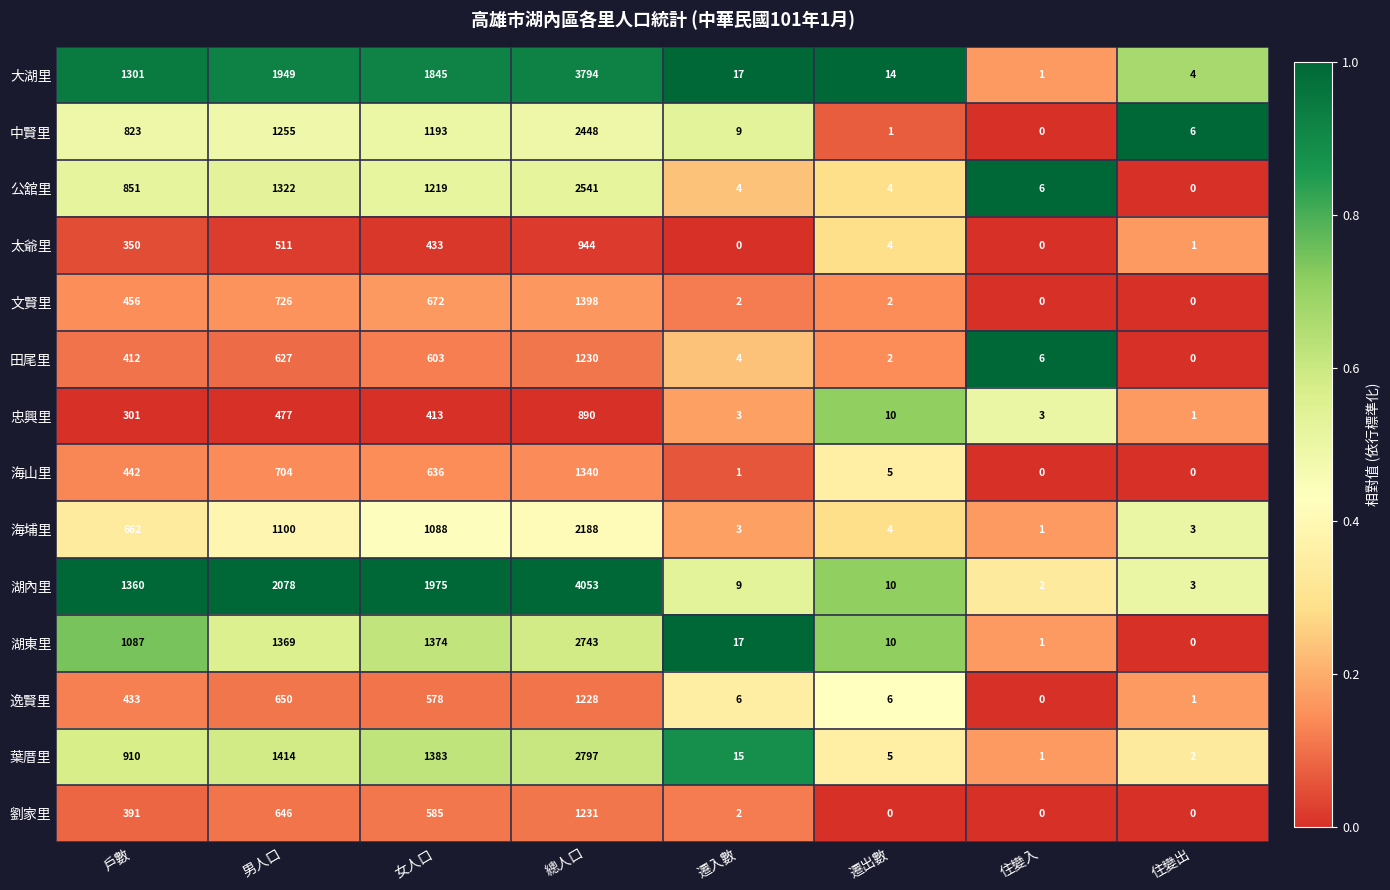

What is the difference between the second highest and second lowest values in the 海山里 series?

704